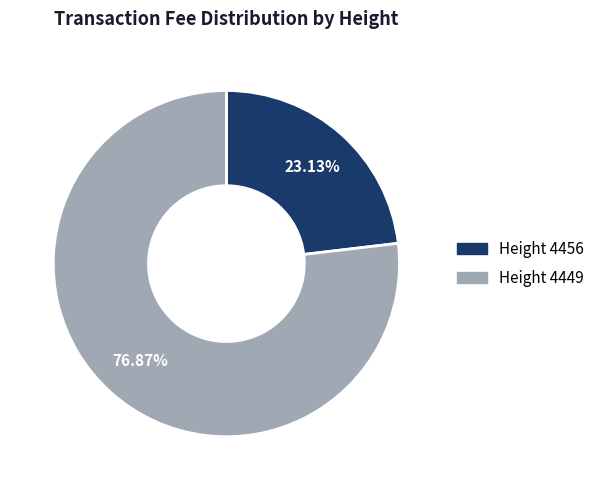

What is the smallest slice in the pie chart?

Height 4456